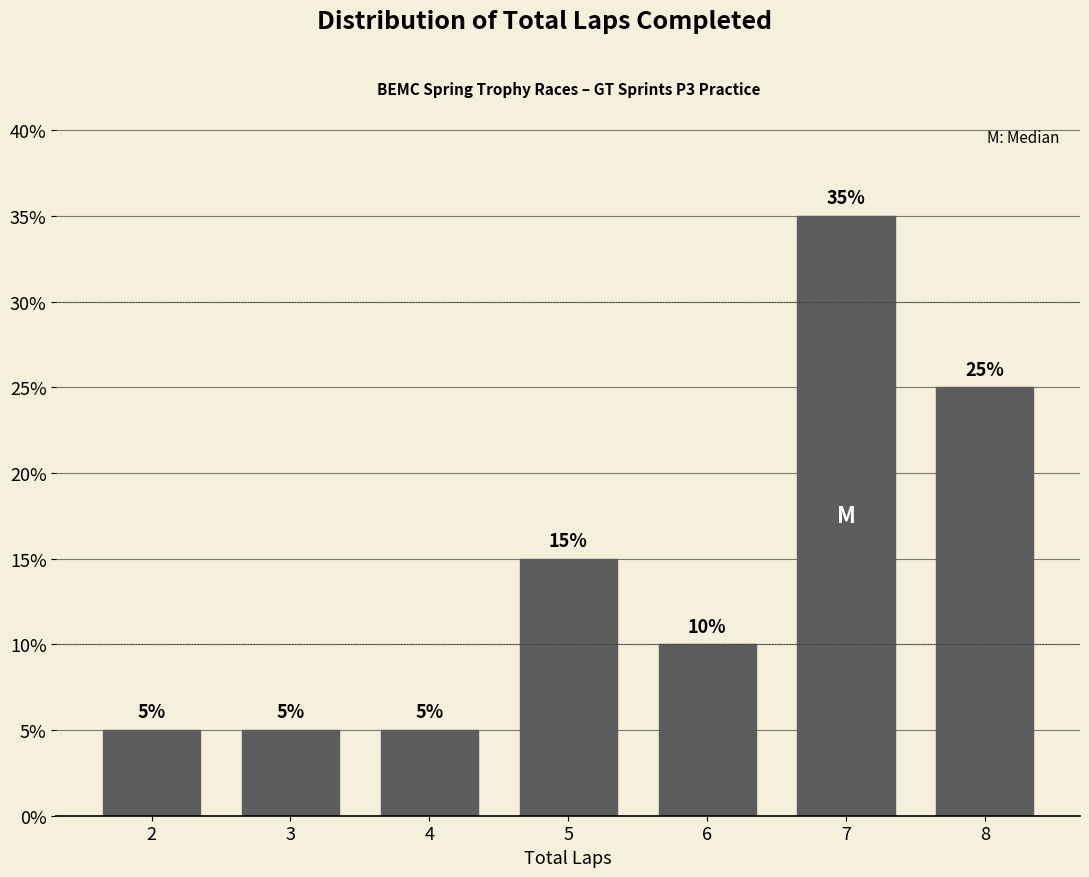

Reading right to left, what are all the values shown in this chart?

25	35	10	15	5	5	5